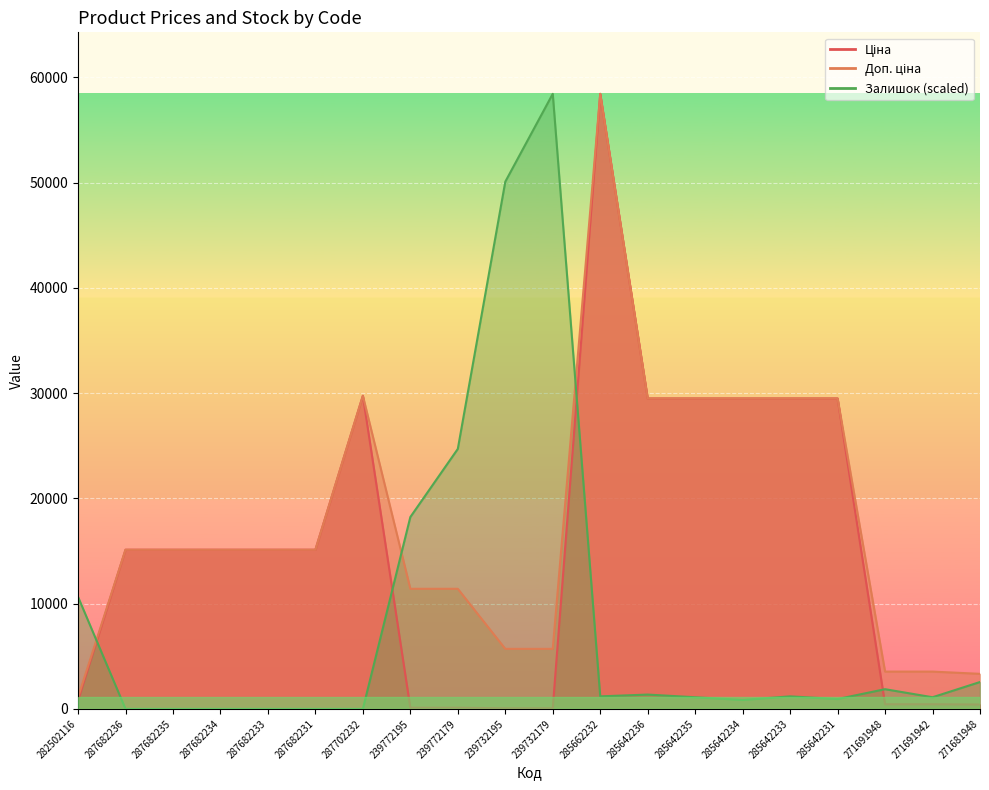

The Ціна series shows 100.0 at 239732195. True or false?

False